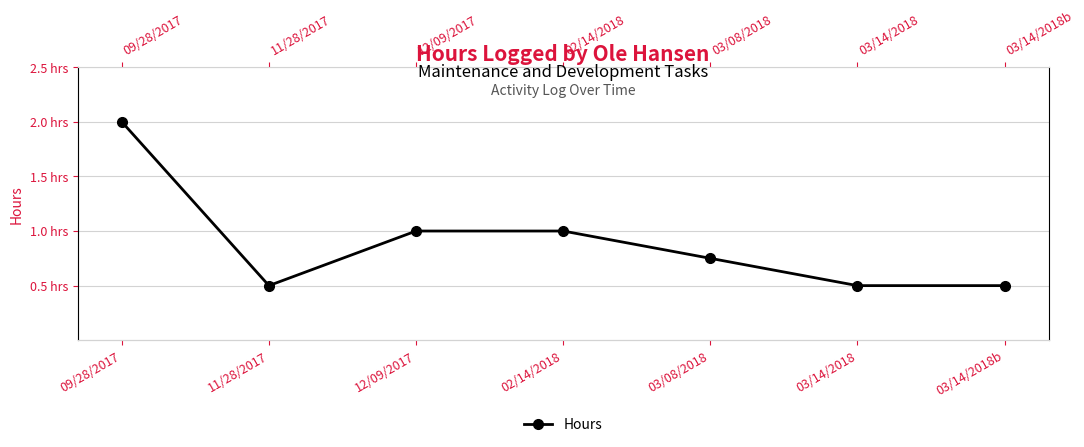

What is the sum of all values?

6.2